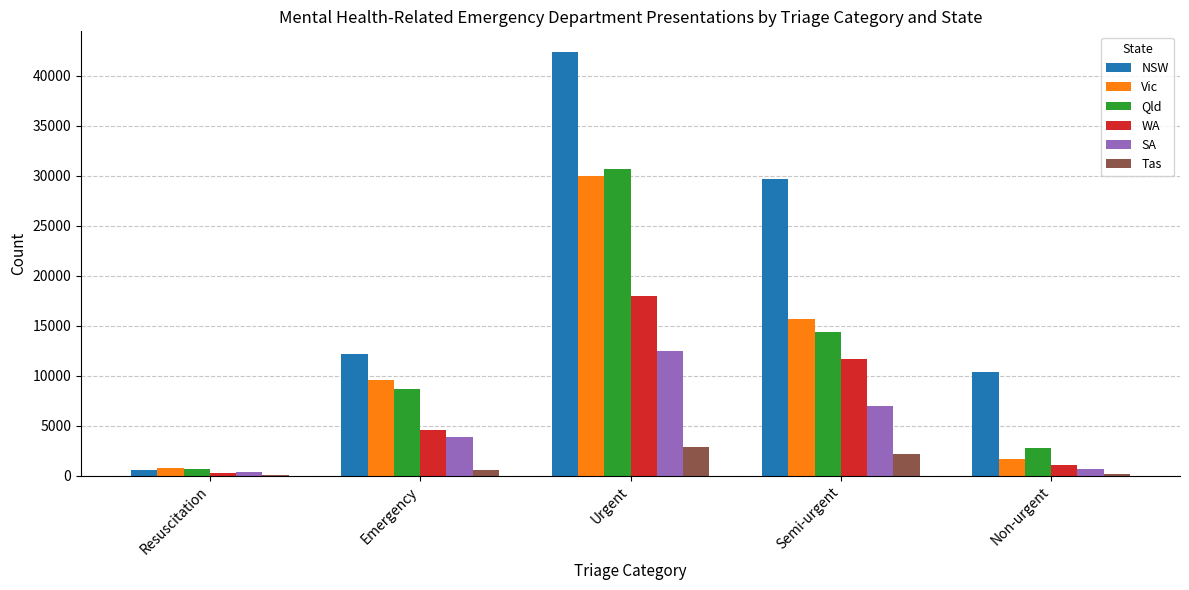

Which series has the largest total across all categories?

NSW